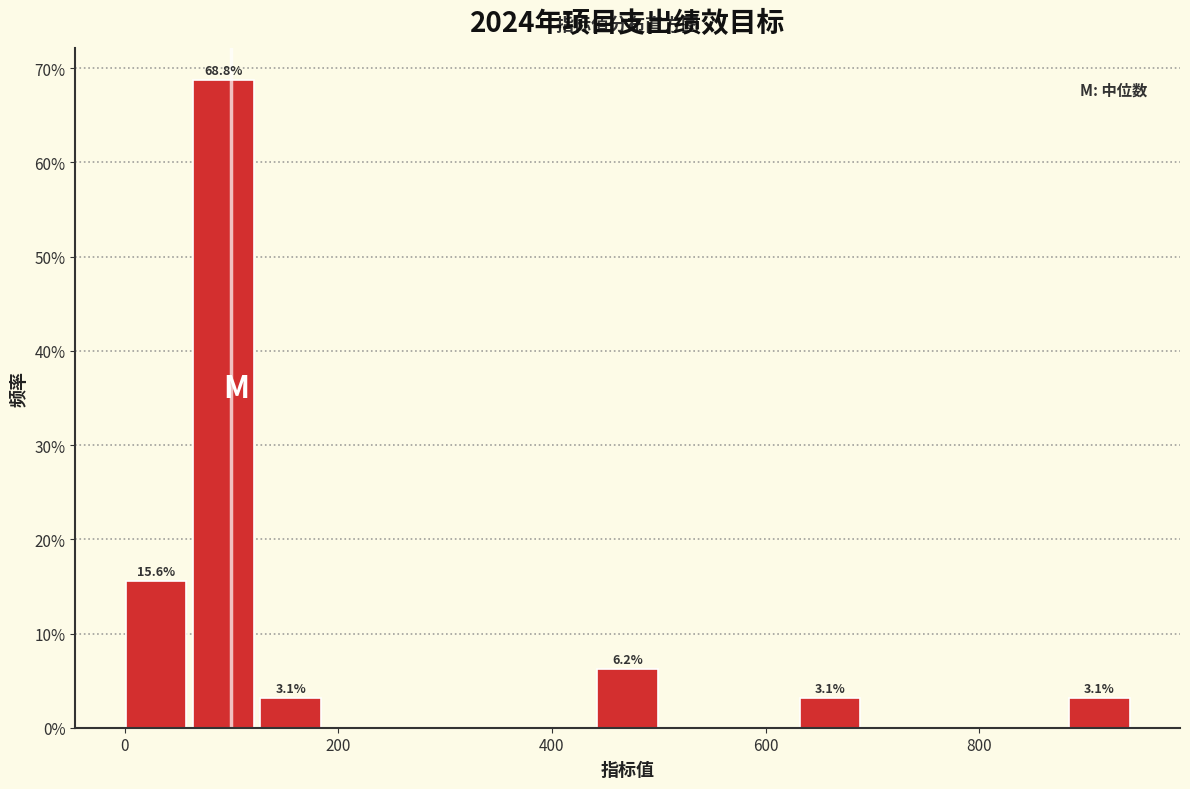

Read against the x-axis, roughly where is the centre of the tallest bar?

100